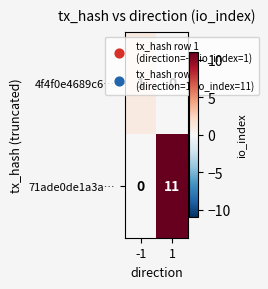

How many categories are shown in the chart?

2